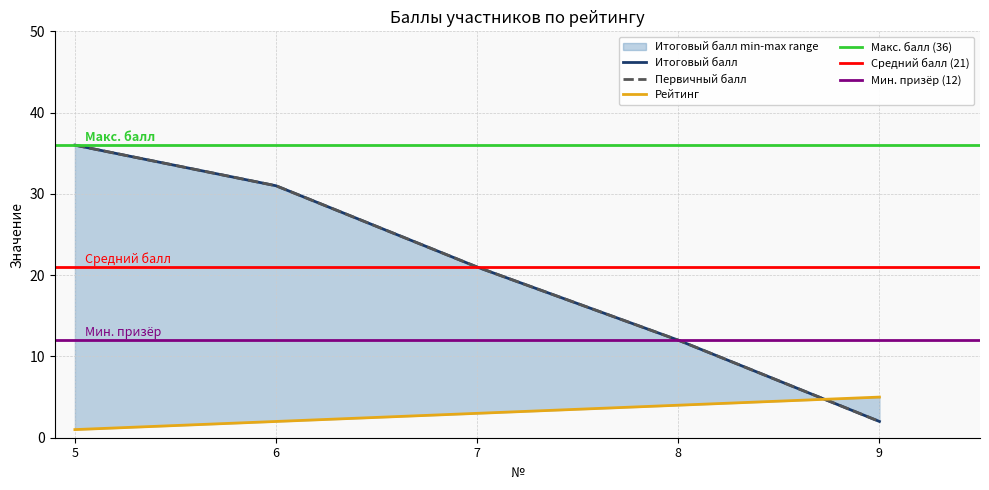

True or false: Рейтинг has more than 1 interior local peaks.

False